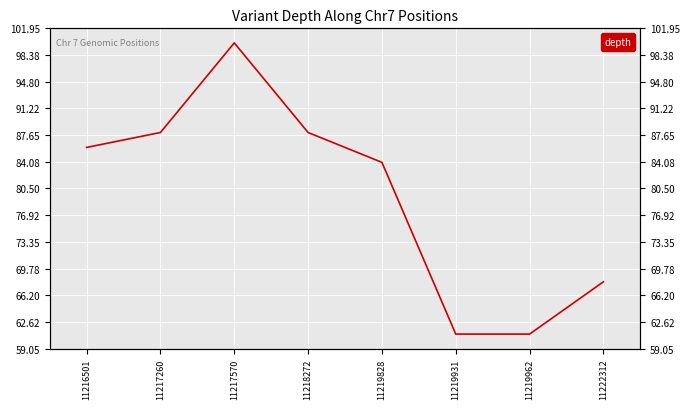

Reading right to left, transcribe all the data shown in this chart.

68	61	61	84	88	100	88	86